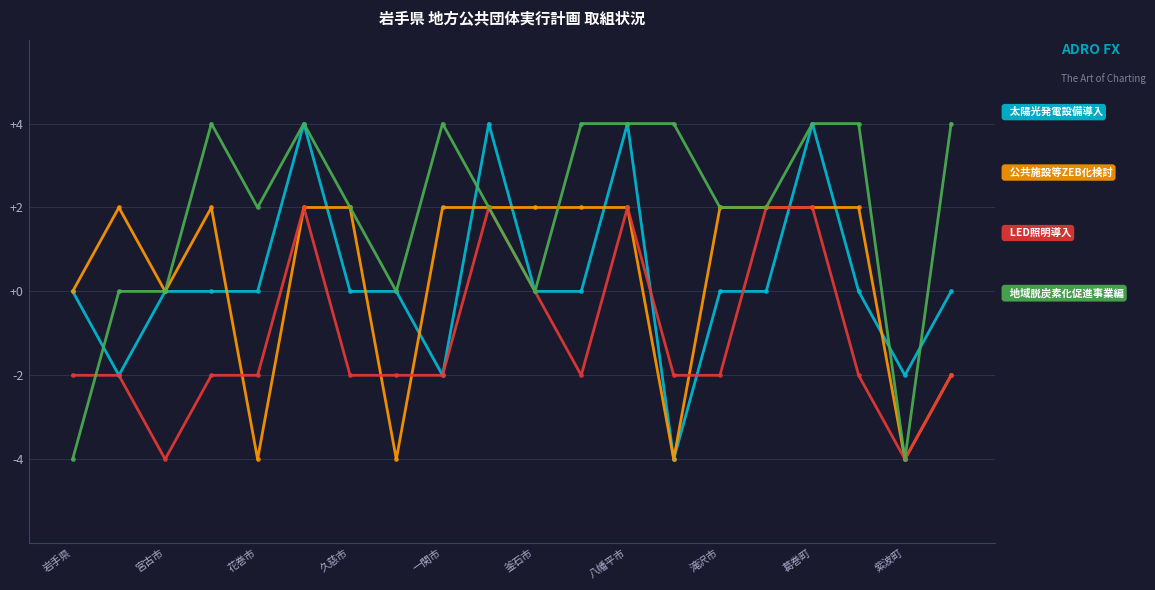

What is the maximum value shown in the chart?

4